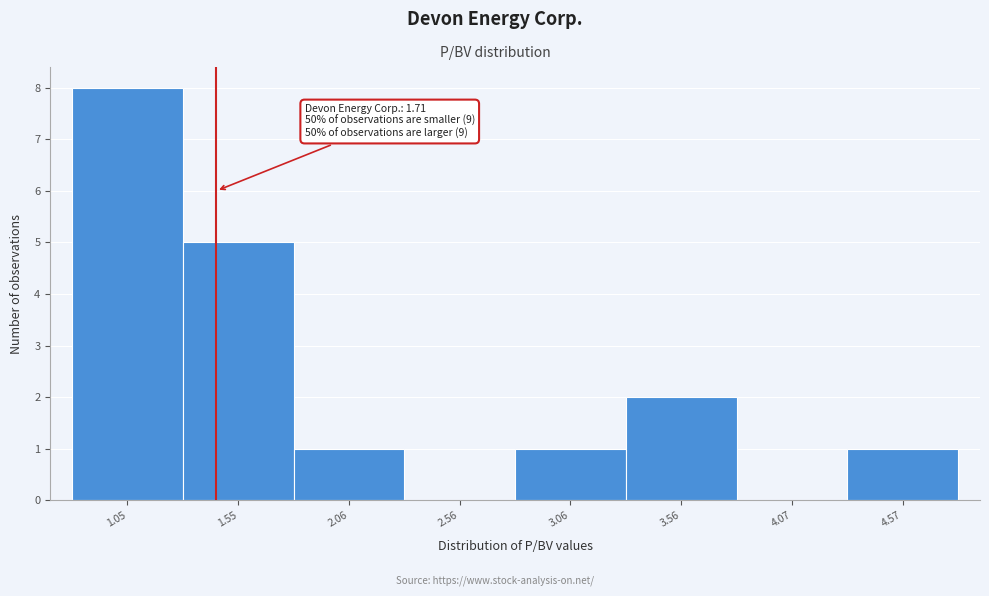

Reading left to right, transcribe all the data shown in this chart.

1.05=8	1.55=5	2.06=1	2.56=0	3.06=1	3.56=2	4.07=0	4.57=1